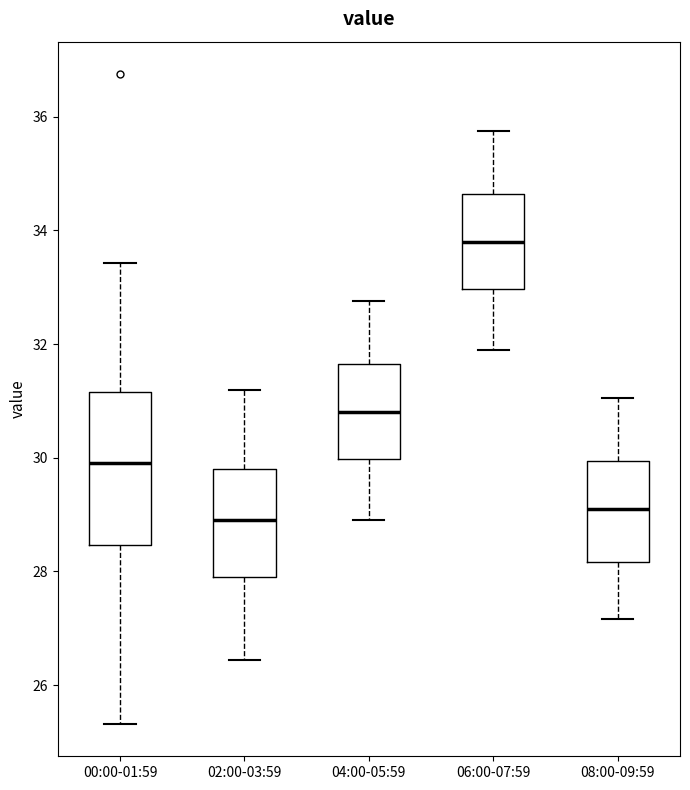

Reading left to right, transcribe this box plot: for each box, give where its median line is, the range the box spans, and where its two whiskers end, as read against the y-axis. The values are not printed on the chart, so give them approximately, as read against the axis.

00:00-01:59: median 30.0, box 28.4 to 31.2, whiskers 25.4 to 33.4
02:00-03:59: median 29.0, box 28.0 to 29.8, whiskers 26.4 to 31.2
04:00-05:59: median 30.8, box 30.0 to 31.6, whiskers 29.0 to 32.8
06:00-07:59: median 33.8, box 33.0 to 34.6, whiskers 32.0 to 35.8
08:00-09:59: median 29.2, box 28.2 to 30.0, whiskers 27.2 to 31.0